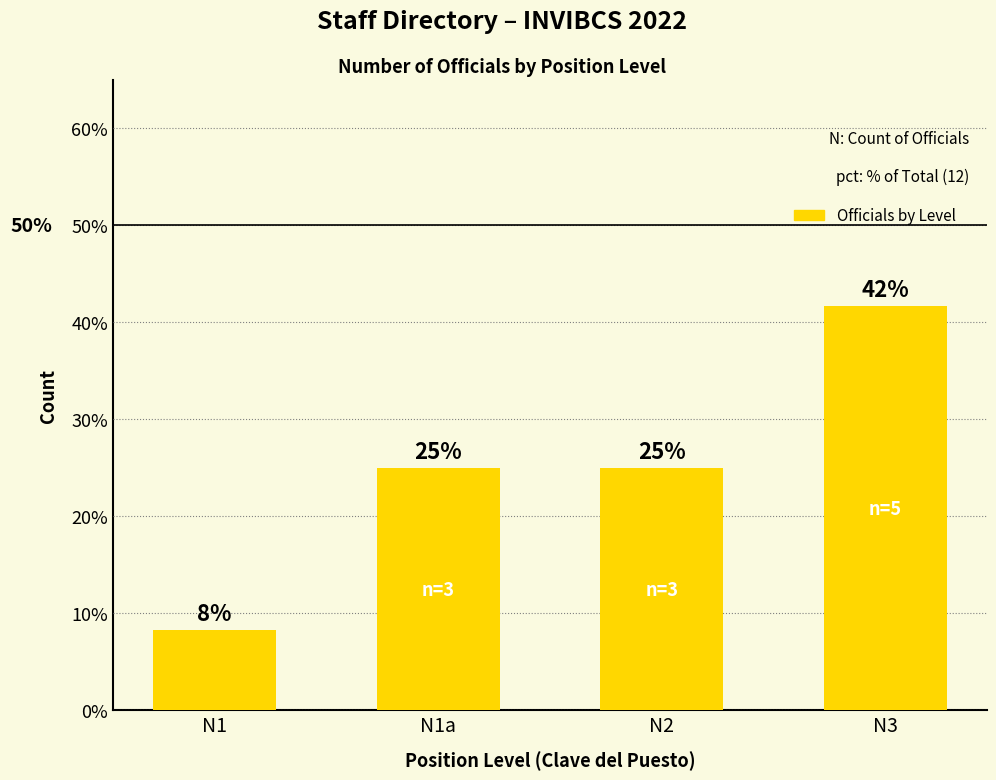

What is the sum of the values at N1a and N2?

50.0